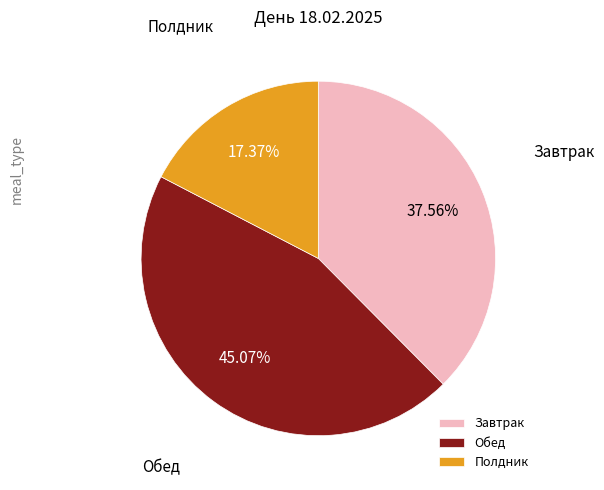

How many segments does this pie chart have?

3